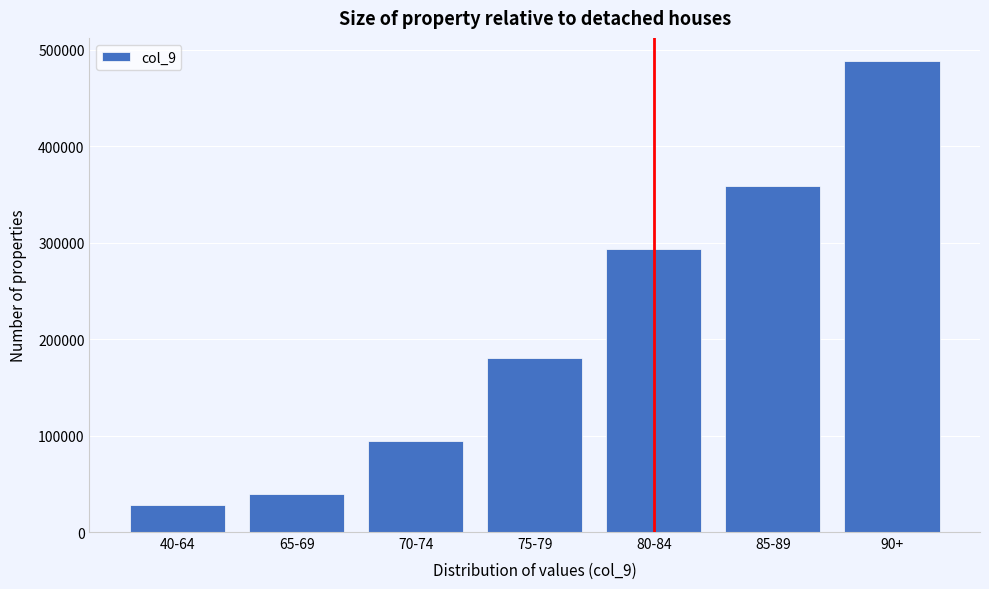

Reading left to right, transcribe all the data shown in this chart.

40-64=28155	65-69=39850	70-74=94776	75-79=180192	80-84=292928	85-89=358594	90+=487667